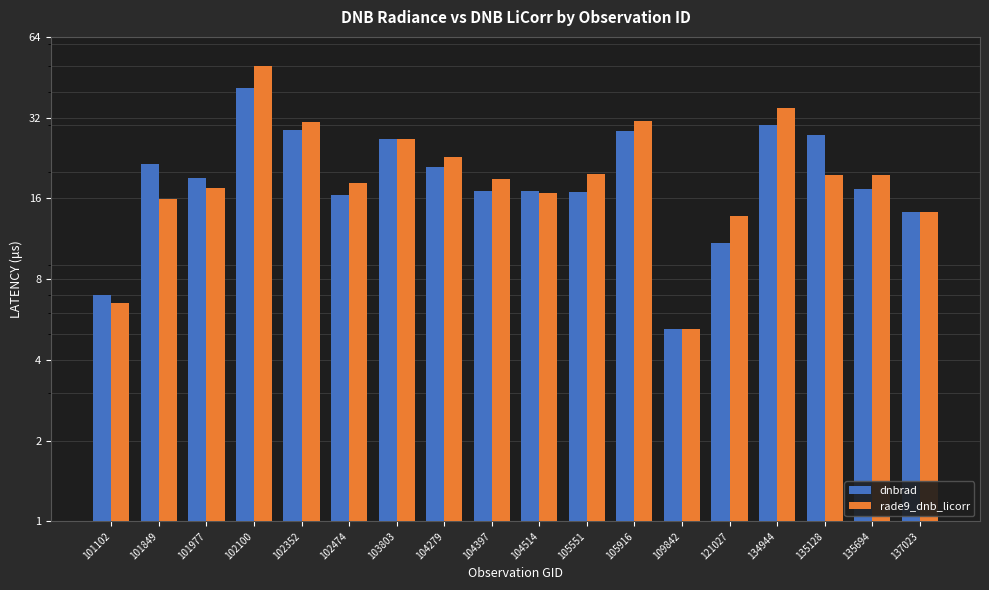

What is the highest value of the rade9_dnb_licorr series?

49.7